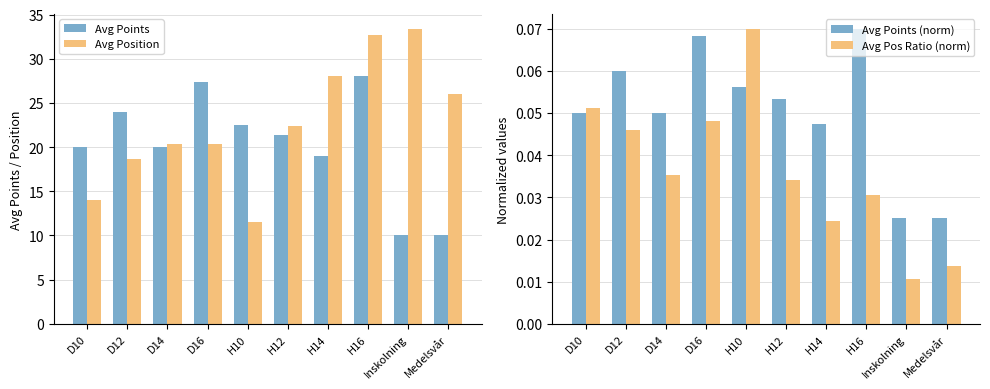

Which series has the largest total across all categories?

Avg Position